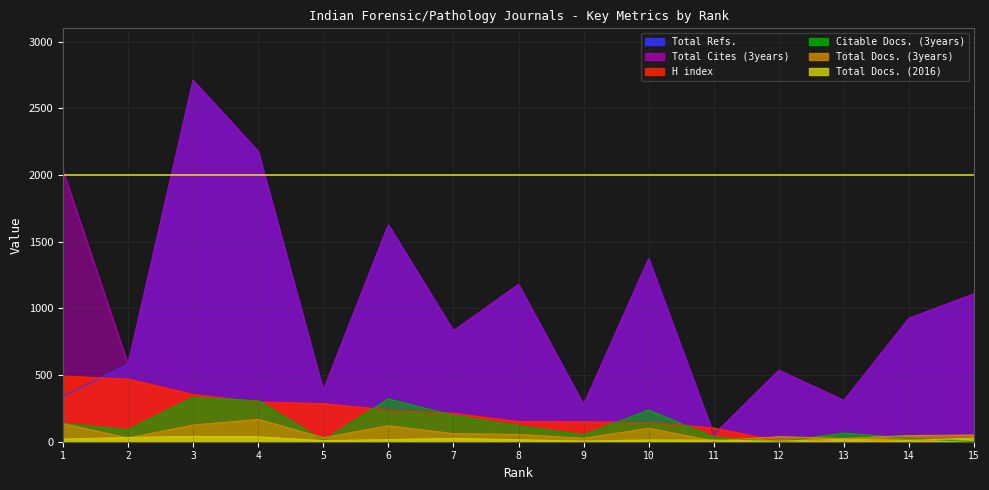

At which label does Total Refs. reach its minimum?

11